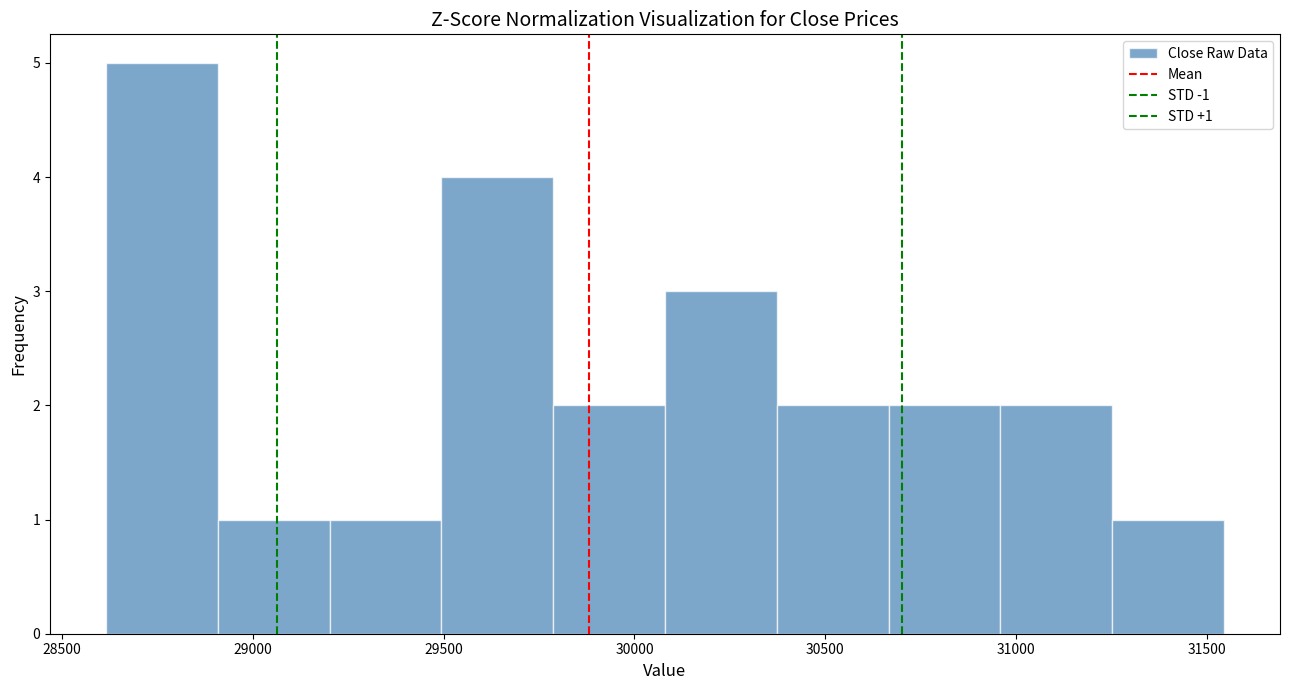

Over which range of the x-axis is the bar tallest?

28600 to 28900